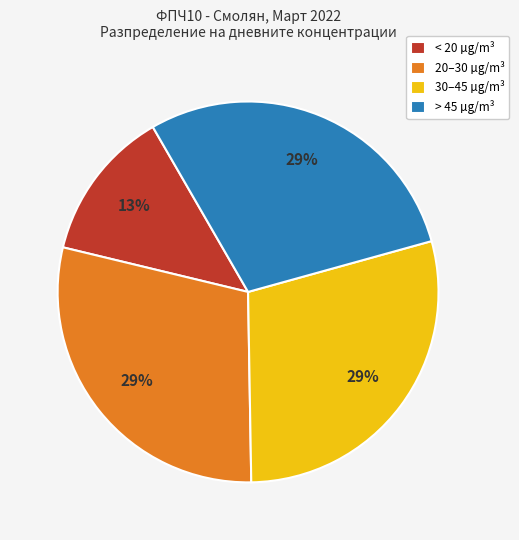

Is there a majority slice in this chart?

No